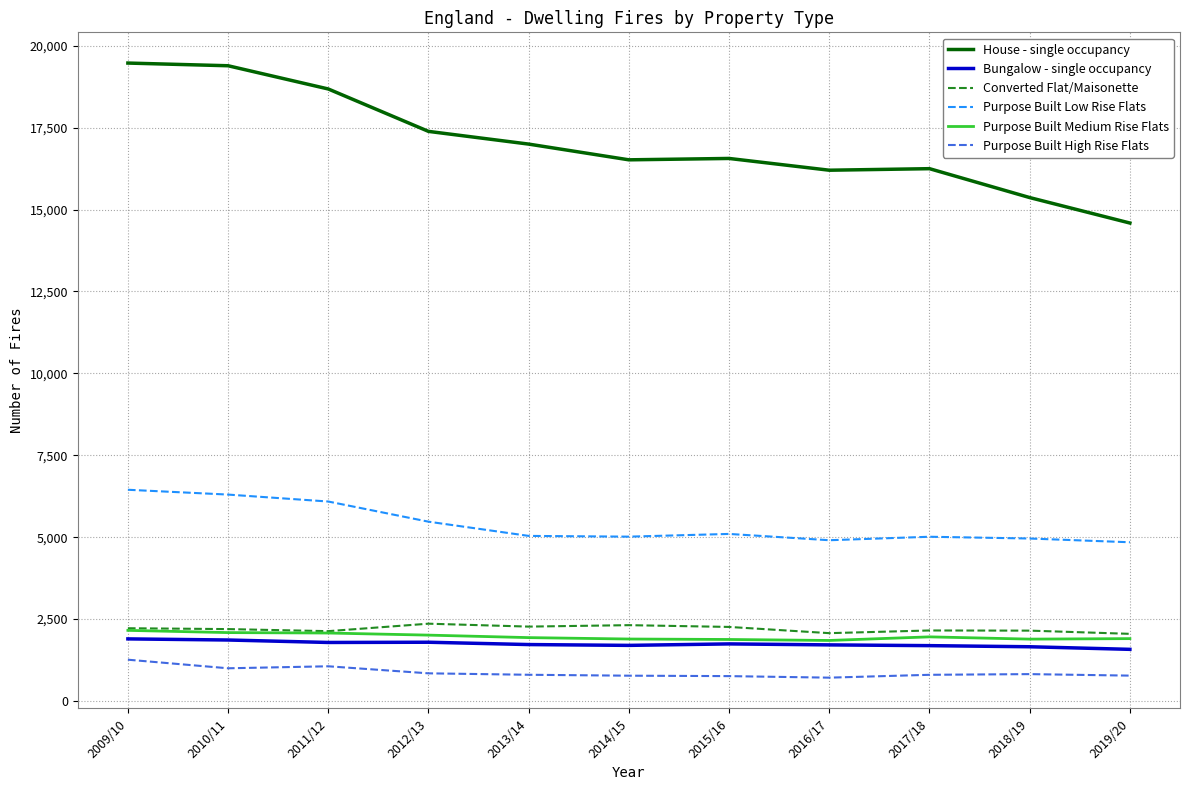

What position from the right is 2009/10?

11